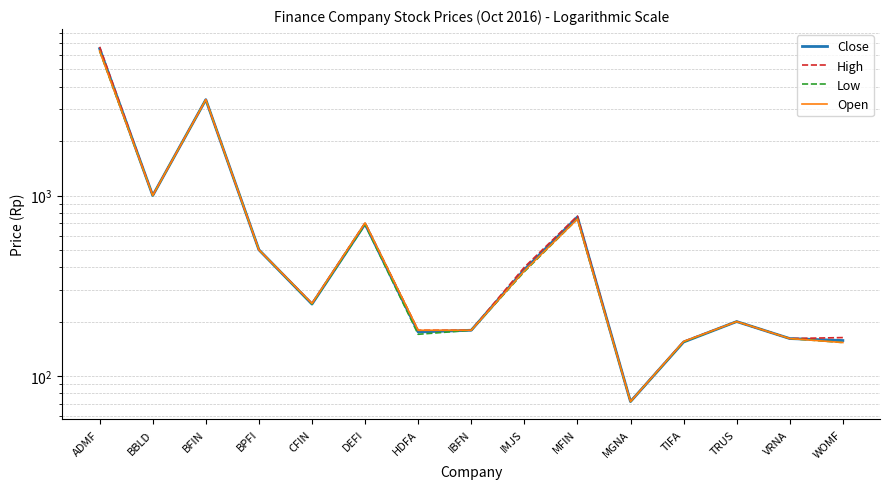

How many interior local peaks does the High series have?

4